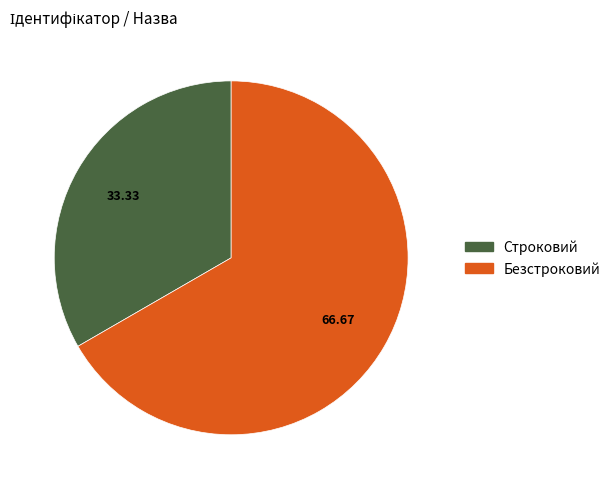

Is there a majority slice in this chart?

Yes